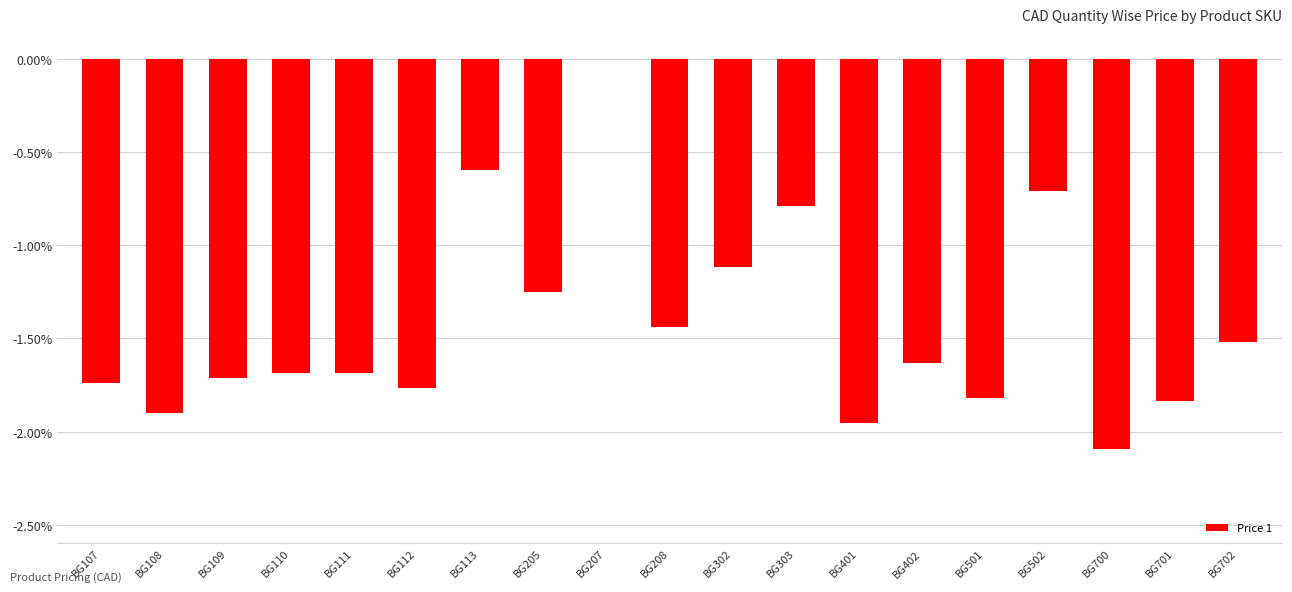

How many distinct data groups are displayed?

1